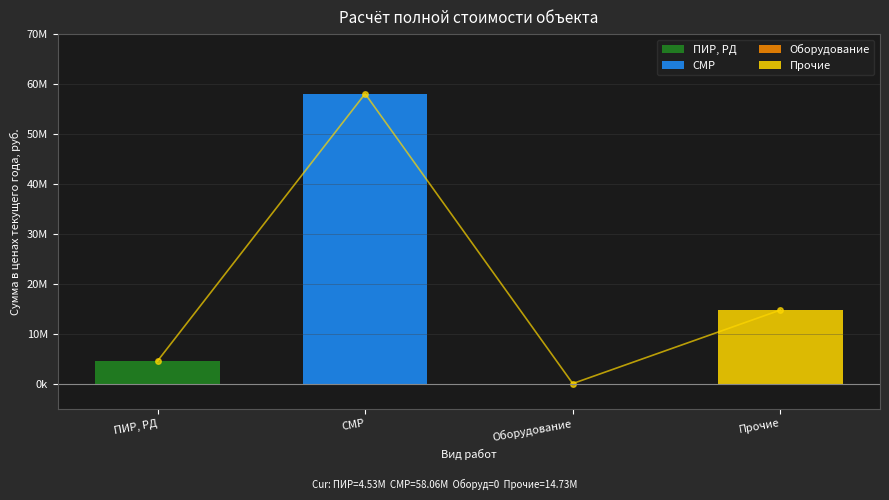

Reading left to right, list all the values displayed in this chart.

ПИР, РД: 4526469.8	0.0	0.0	0.0
СМР: 0.0	58055516.6	0.0	0.0
Оборудование: 0.0	0.0	0.0	0.0
Прочие: 0.0	0.0	0.0	14728225.1